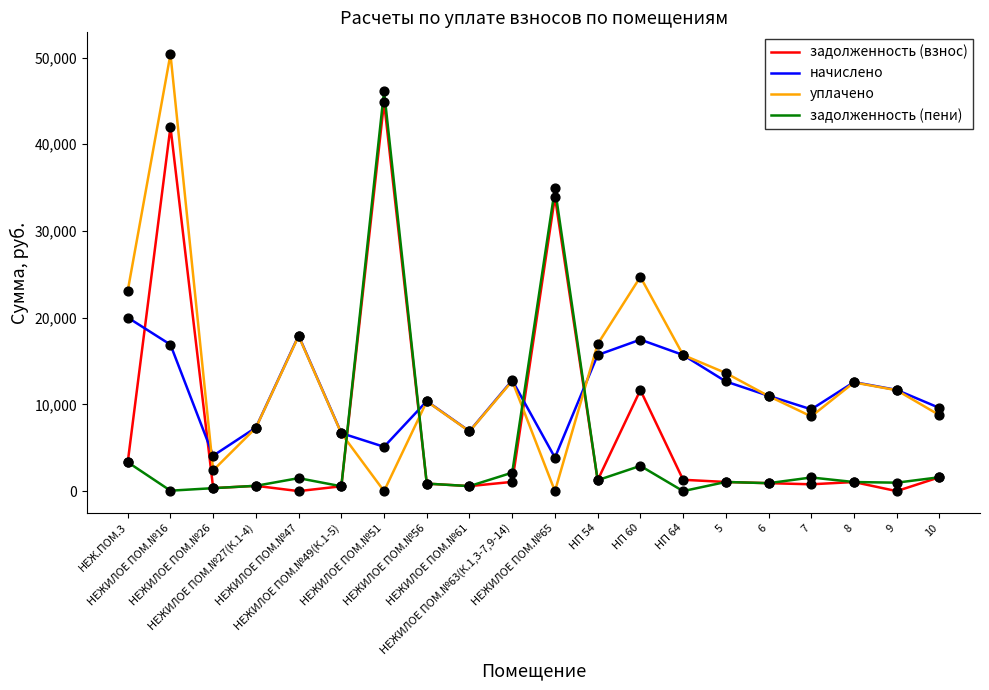

At how many categories does at least one series exceed 18467?

5